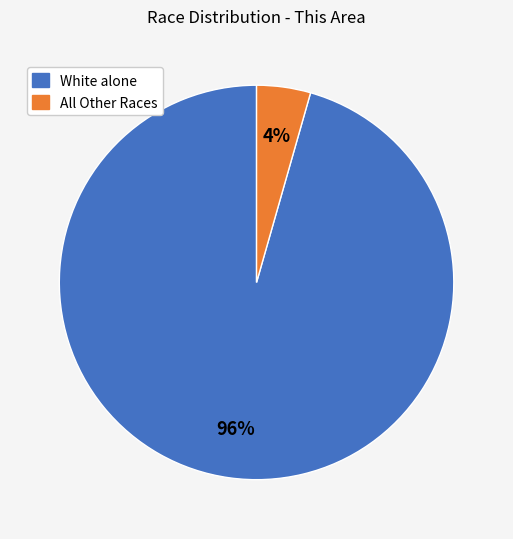

Is there any slice that represents more than half of the pie?

Yes